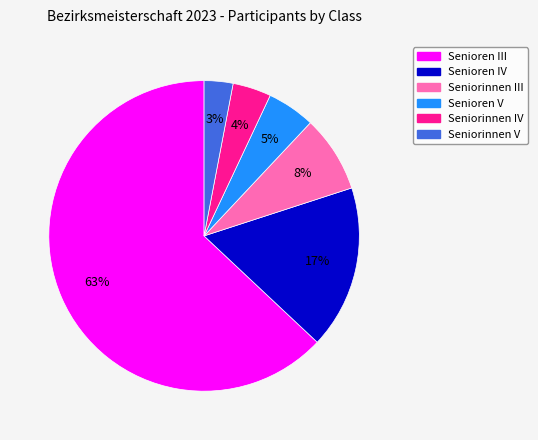

Do Seniorinnen IV and Senioren IV together represent more than half of the pie?

No